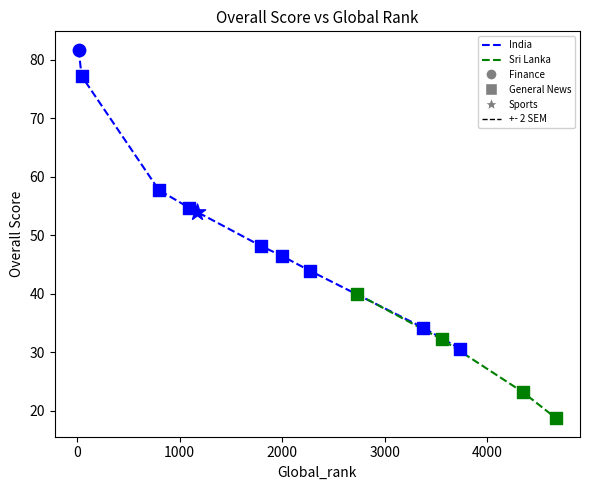

Between 2732 and 1172, which is larger?

1172